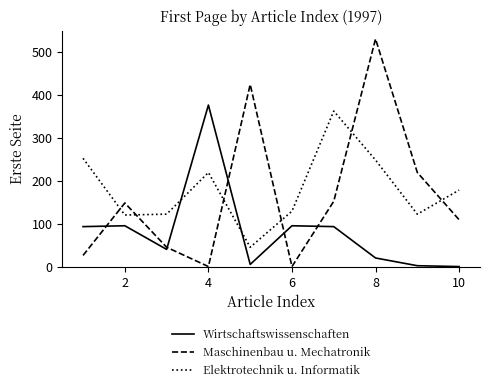

What is the lowest value of the Elektrotechnik u. Informatik series?

46